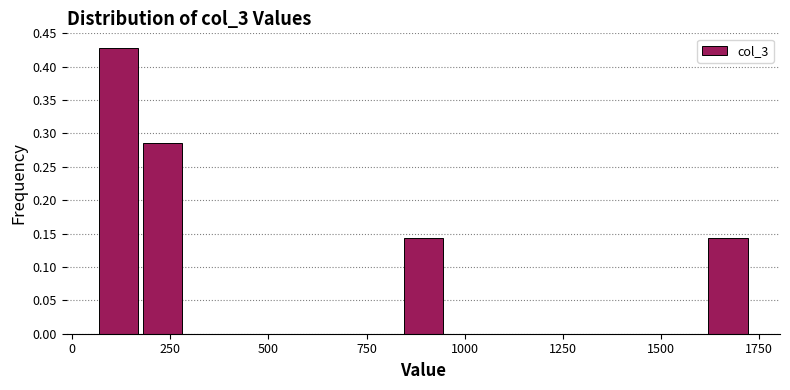

Around what value on the x-axis is the tallest bar? Give the approximate position of its centre, as read against the axis.

100